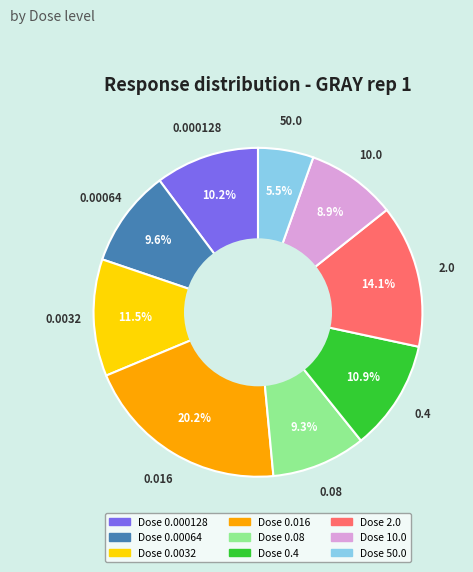

Is there any slice that represents more than half of the pie?

No